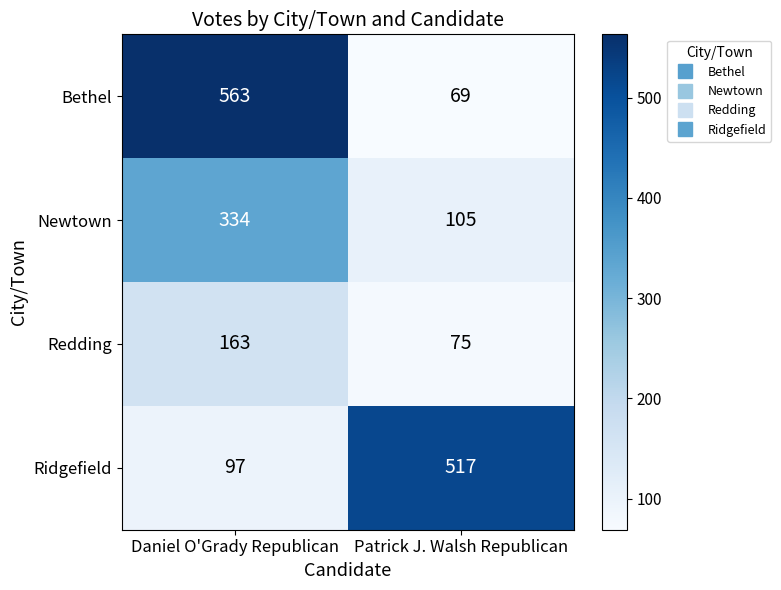

Reading left to right, transcribe all the data shown in this chart.

Bethel: Daniel O'Grady Republican=563	Patrick J. Walsh Republican=69
Newtown: Daniel O'Grady Republican=334	Patrick J. Walsh Republican=105
Redding: Daniel O'Grady Republican=163	Patrick J. Walsh Republican=75
Ridgefield: Daniel O'Grady Republican=97	Patrick J. Walsh Republican=517